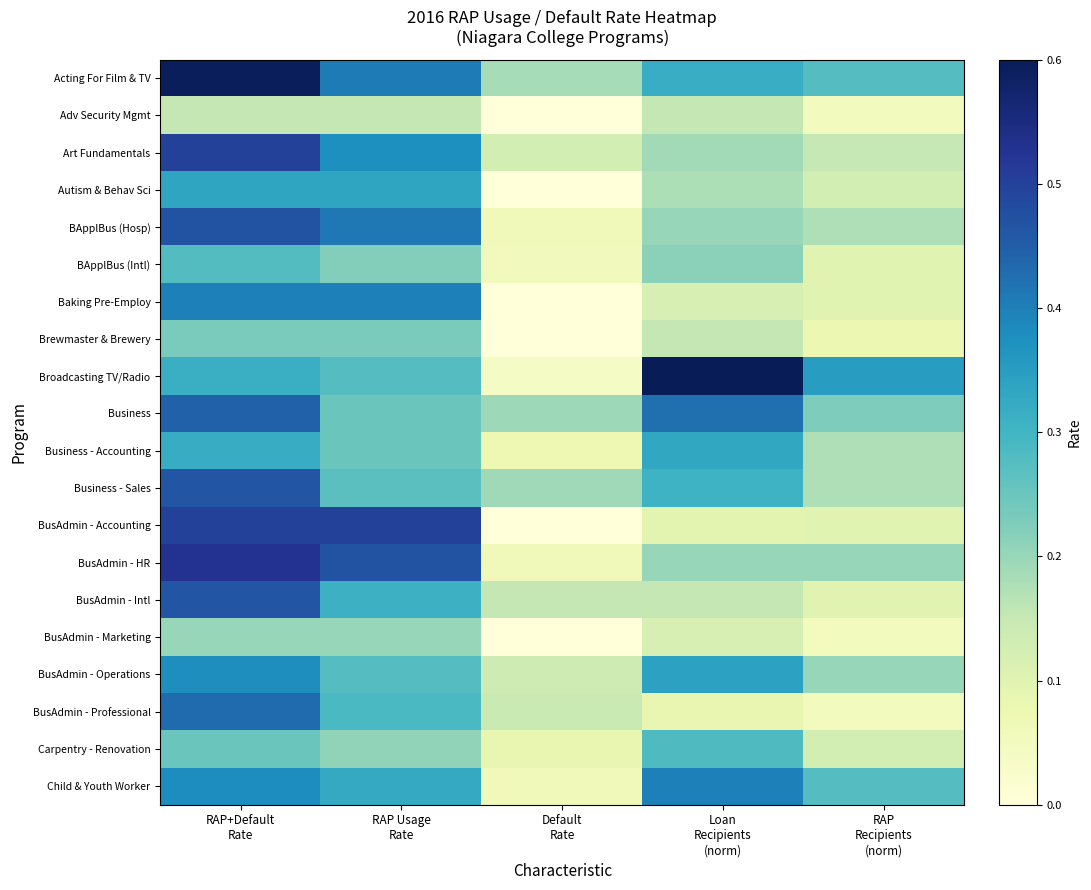

Count the number of categories in the chart.

5